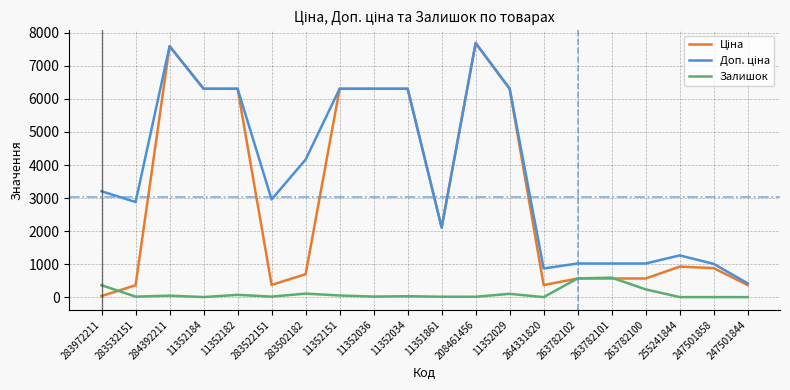

Is it true that Залишок equals 157.5 at 263782101?

False